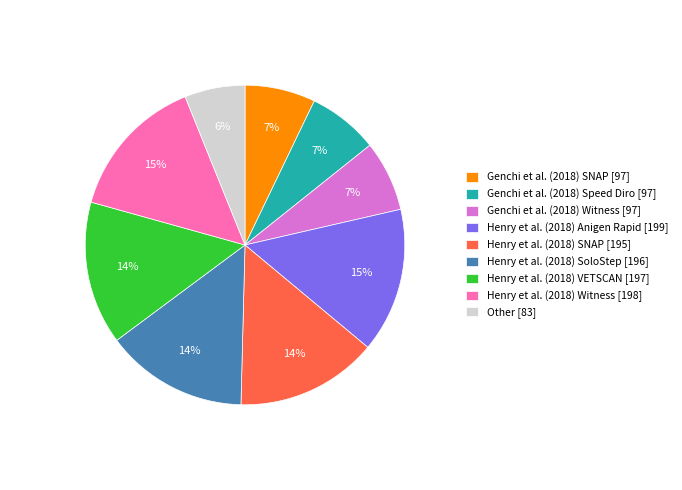

True or false: Henry et al. (2018) VETSCAN [197] accounts for 5% of the total.

False